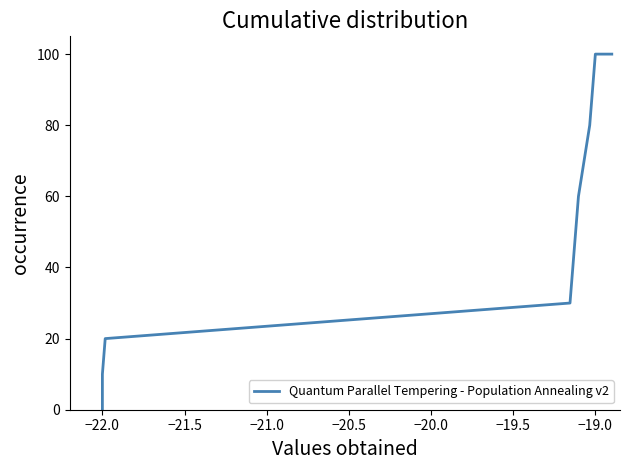

The value at −22.0 is -34. True or false?

False